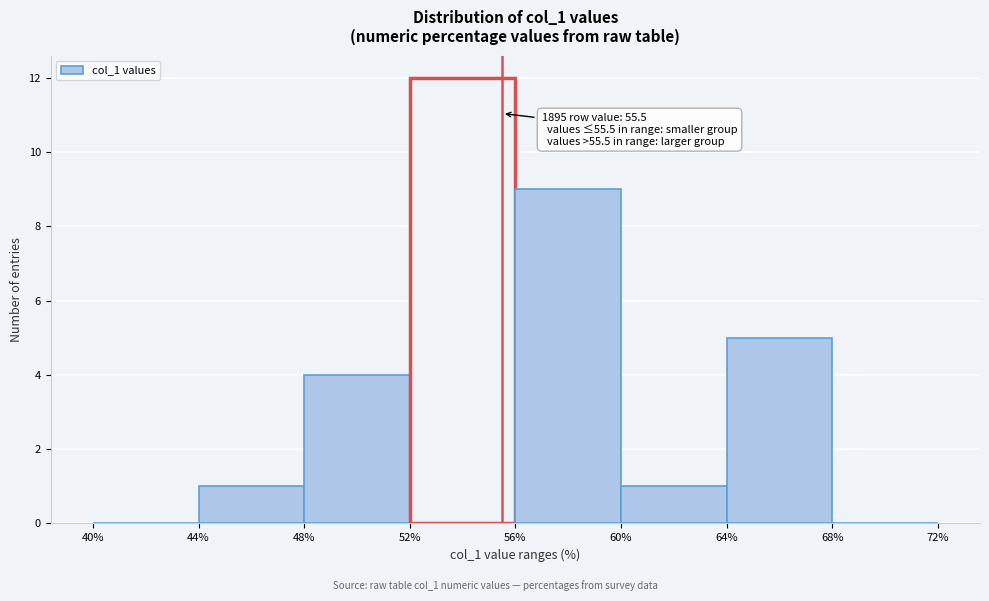

Which range on the x-axis has the tallest bar?

52% to 56%